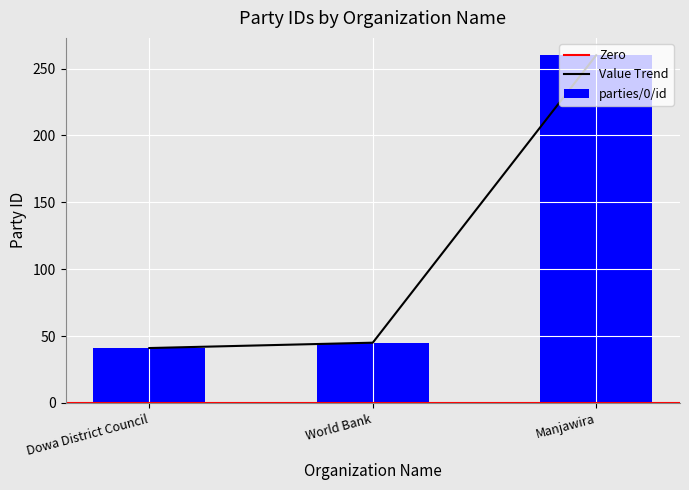

Rank the categories by value from highest to lowest.

Manjawira, World Bank, Dowa District Council